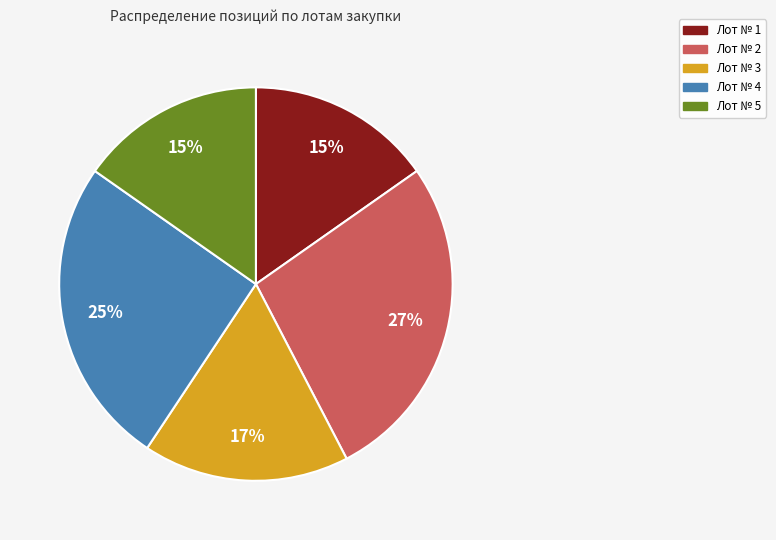

Does any single category account for the majority?

No